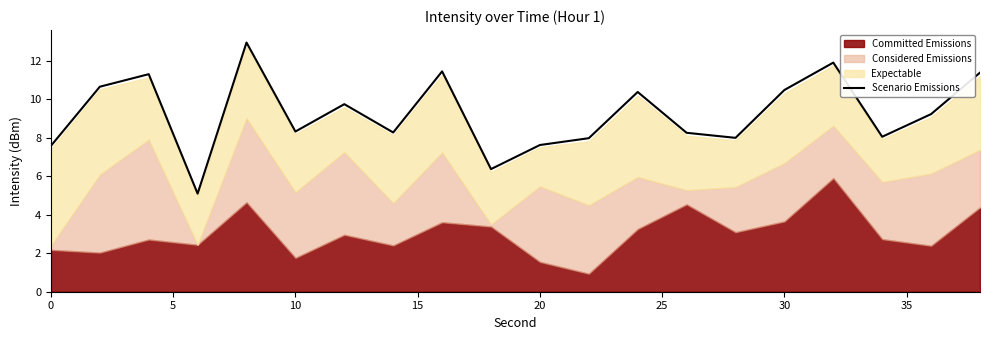

What is the maximum value for Scenario Emissions?

13.0